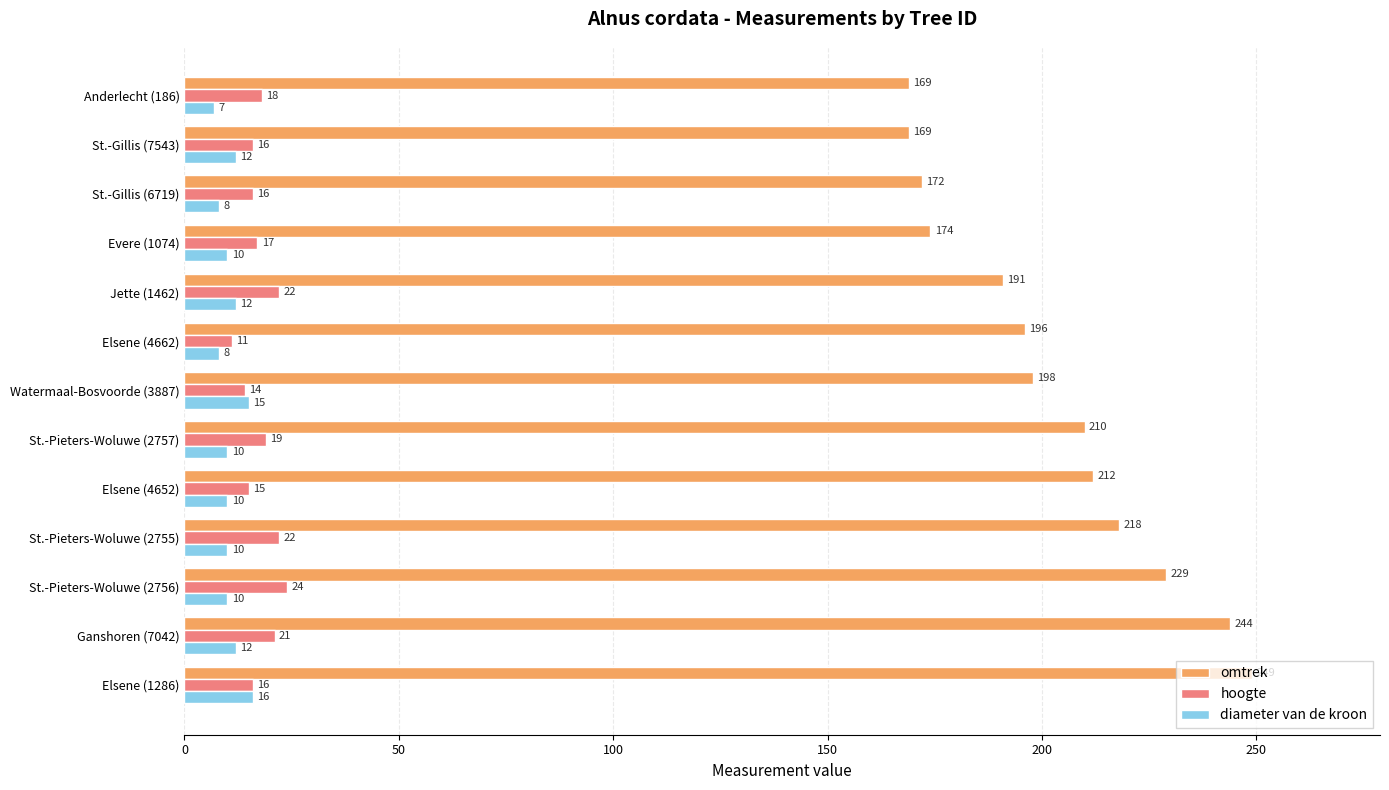

What are all the series names shown in the legend?

omtrek, hoogte, diameter van de kroon